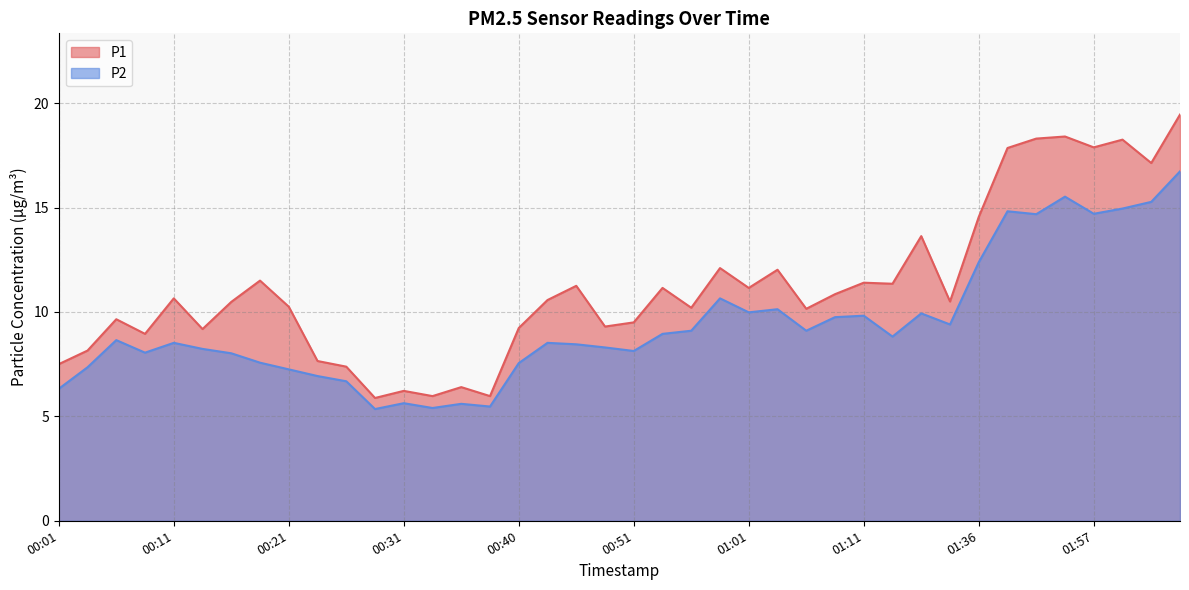

Rank the series at 01:52 from lowest to highest value.

P2, P1